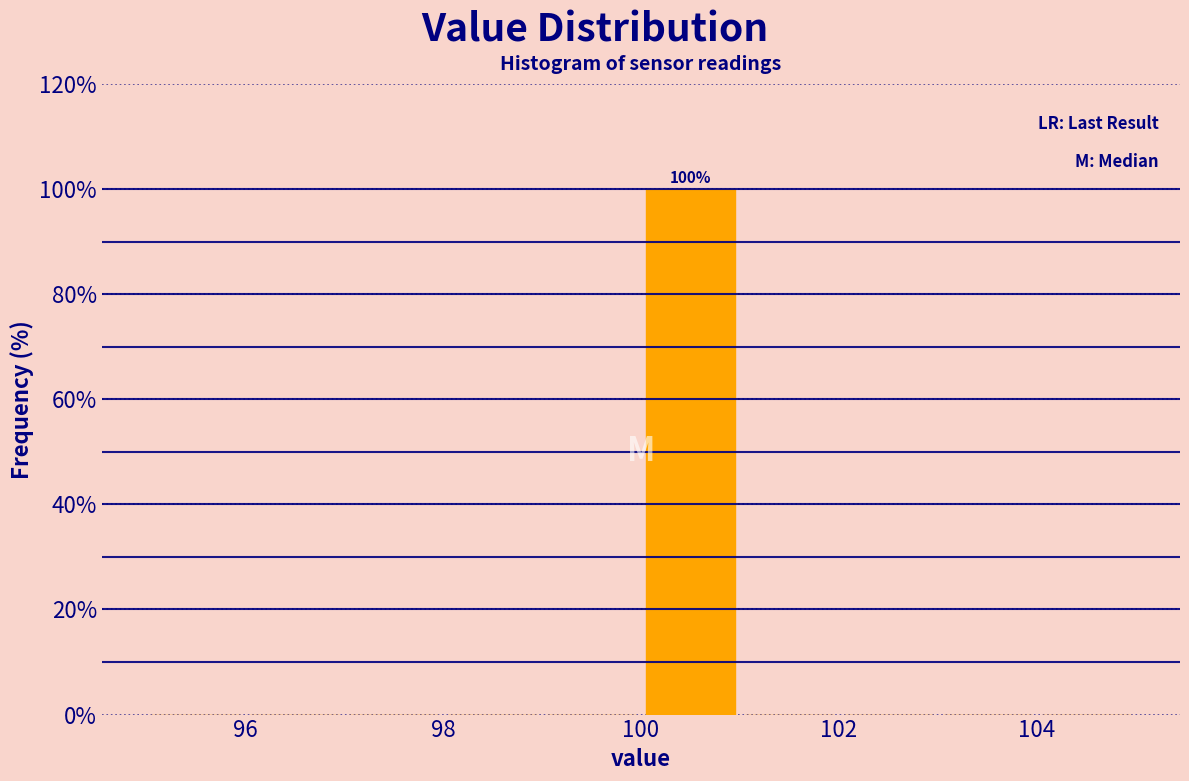

Over which range of the x-axis is the bar tallest?

100 to 101